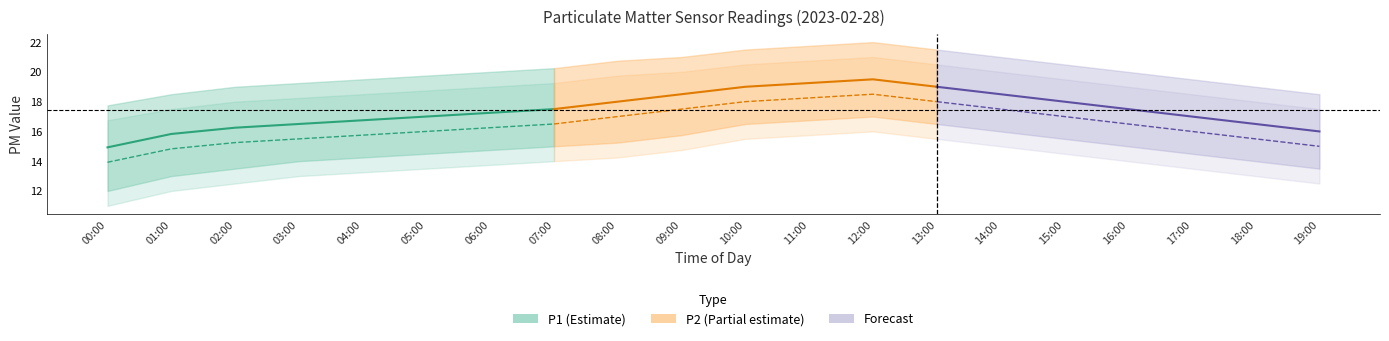

What is the spread (max minus min) of values at 02:00?

6.5